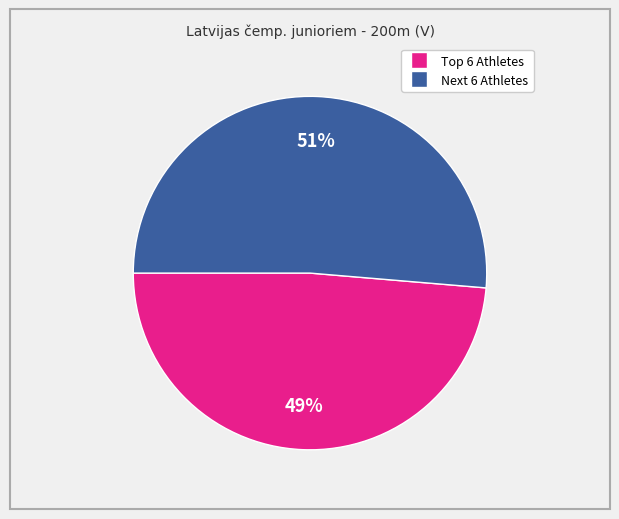

Count the number of slices in the pie.

2